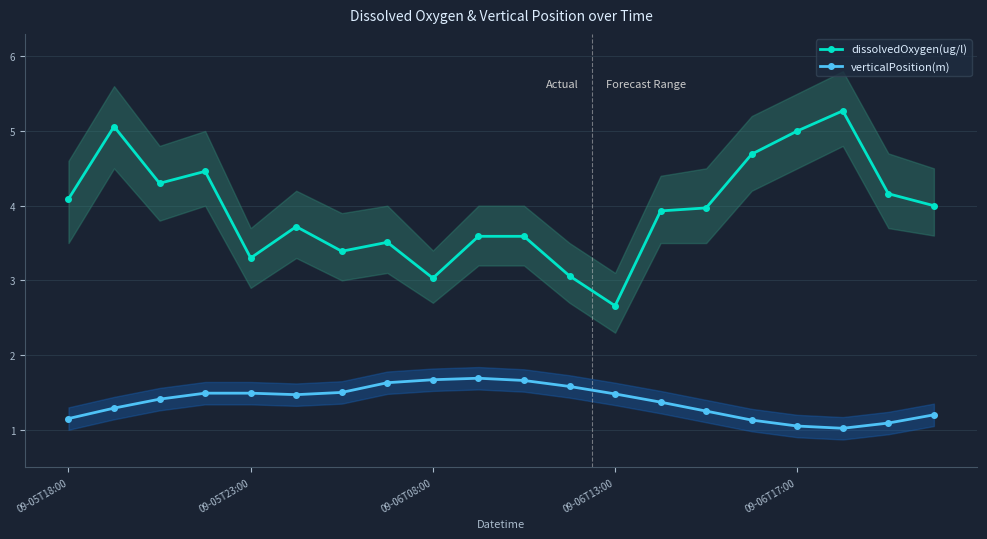

What is the sum of the verticalPosition(m) values at 14 and 9?

2.9